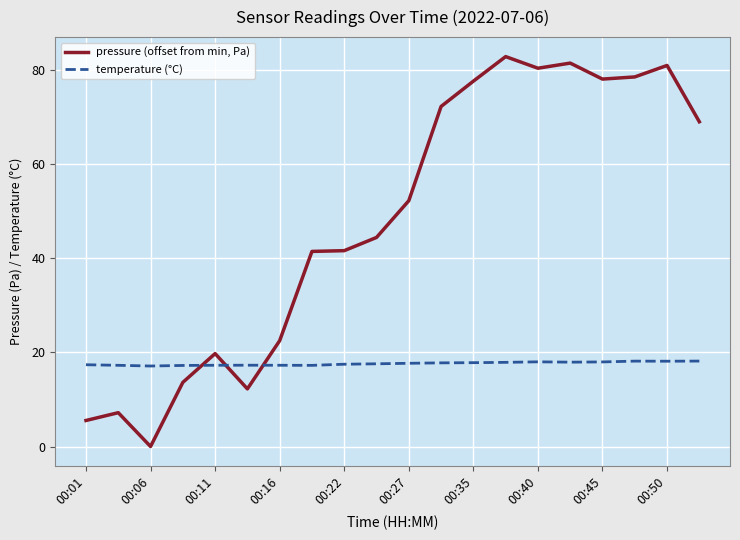

True or false: pressure (offset from min, Pa) and temperature (°C) intersect in this chart.

True